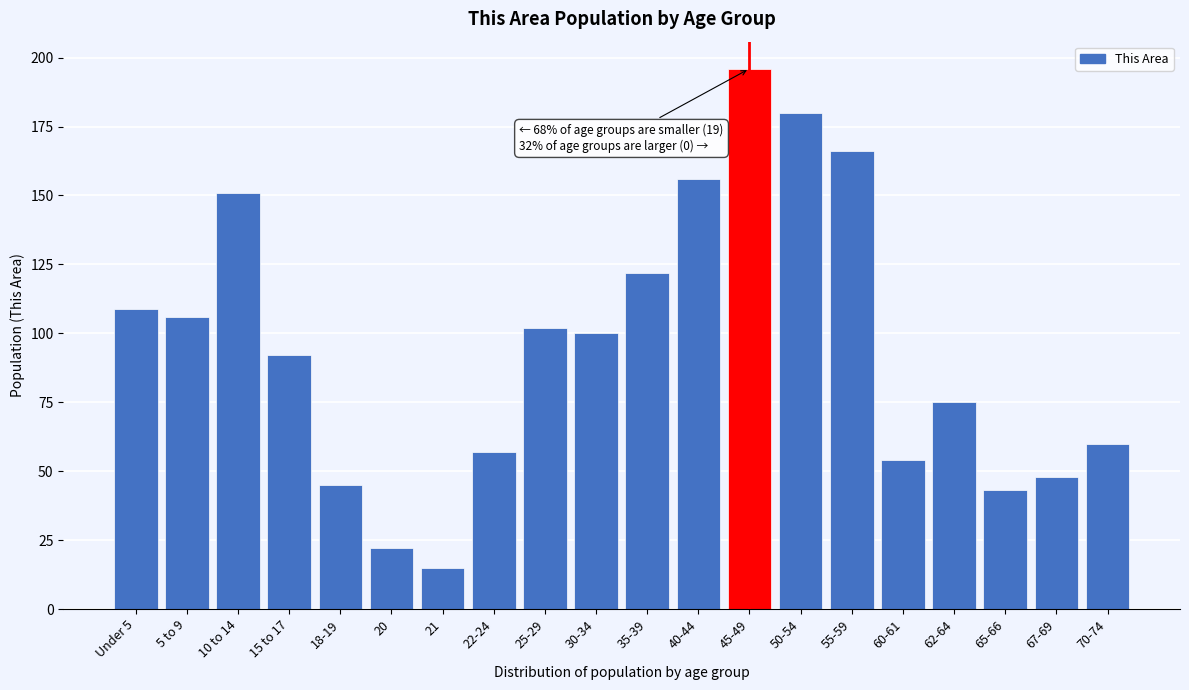

Reading left to right, list all the values displayed in this chart.

Under 5=109	5 to 9=106	10 to 14=151	15 to 17=92	18-19=45	20=22	21=15	22-24=57	25-29=102	30-34=100	35-39=122	40-44=156	45-49=196	50-54=180	55-59=166	60-61=54	62-64=75	65-66=43	67-69=48	70-74=60